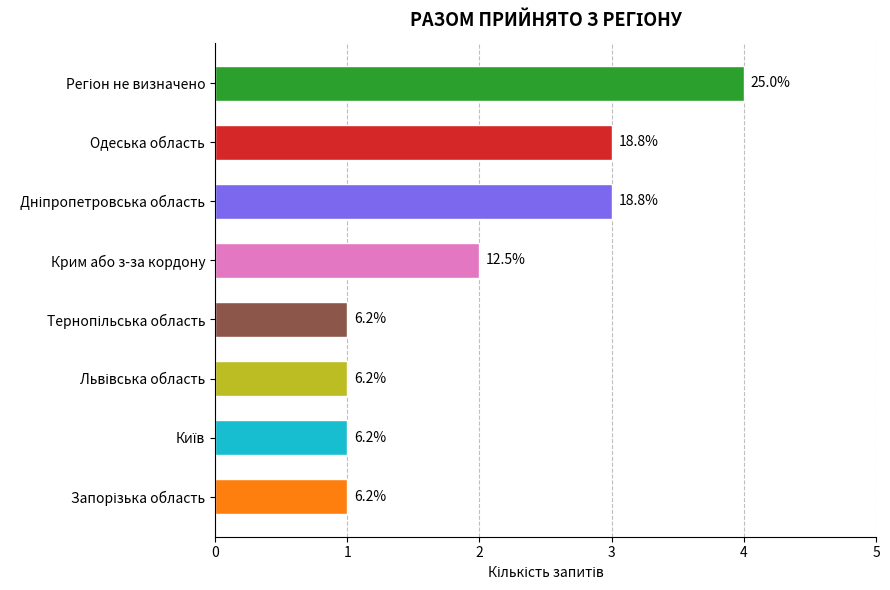

What is the sum of all values?

16